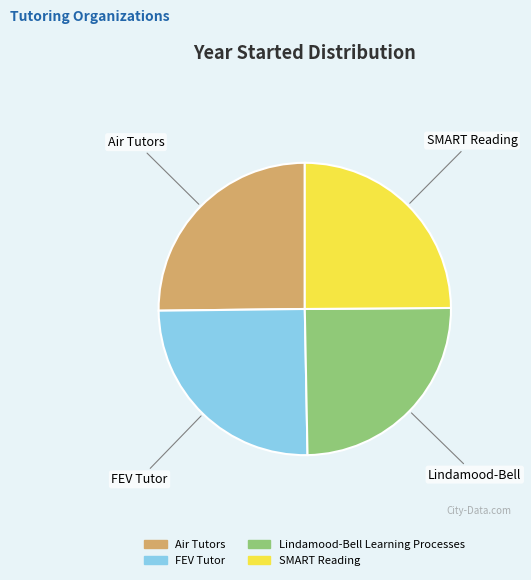

How many segments does this pie chart have?

4